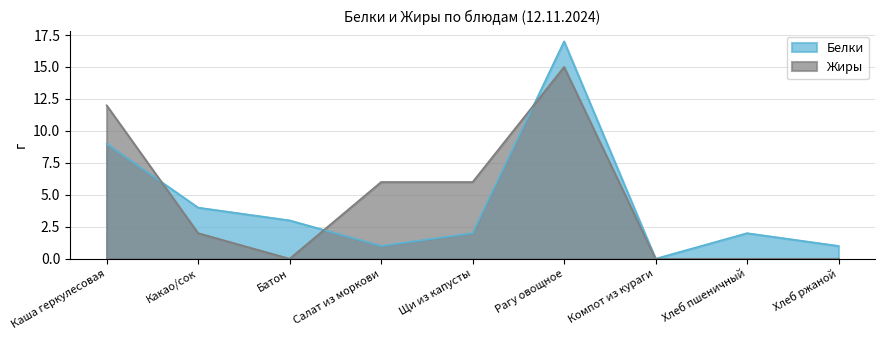

What is the difference between the maximum and second lowest values in the Белки series?

16